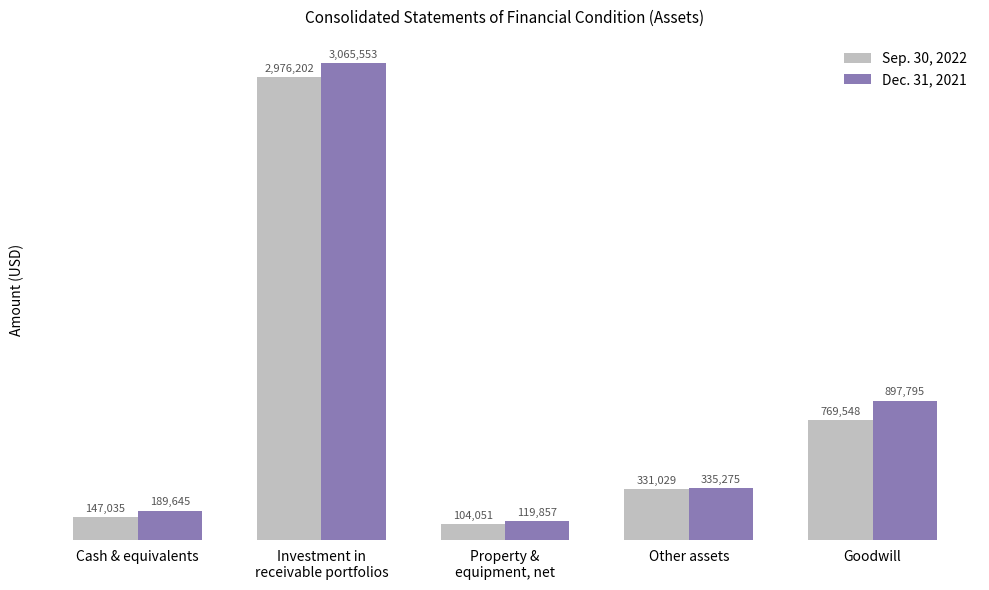

Rank the series by their maximum value, from lowest to highest.

Sep. 30, 2022, Dec. 31, 2021